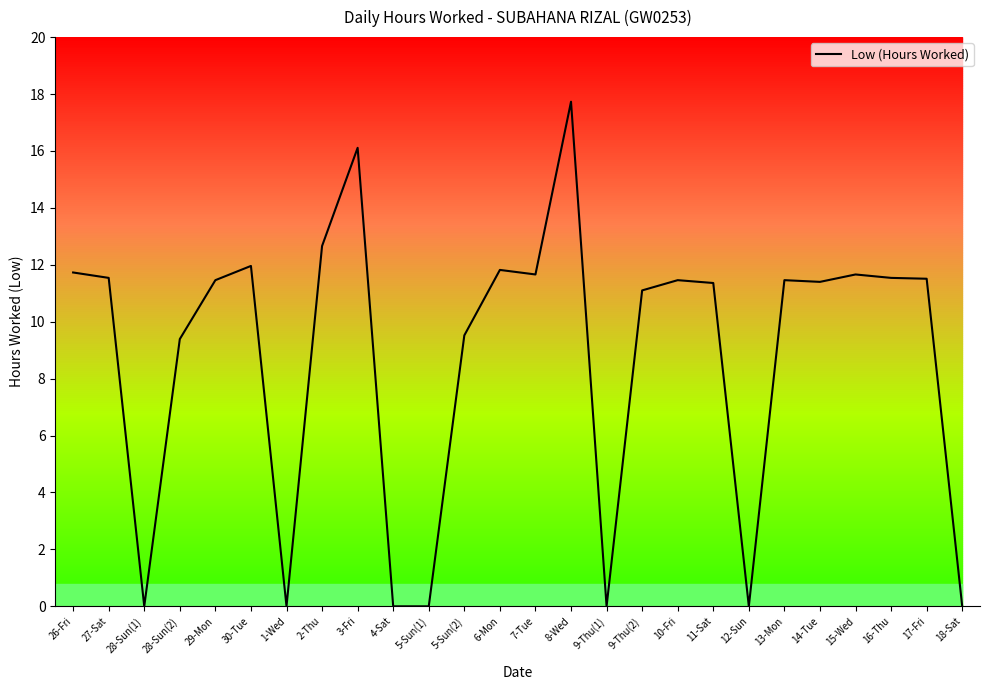

What position from the right is 28-Sun(2)?

23